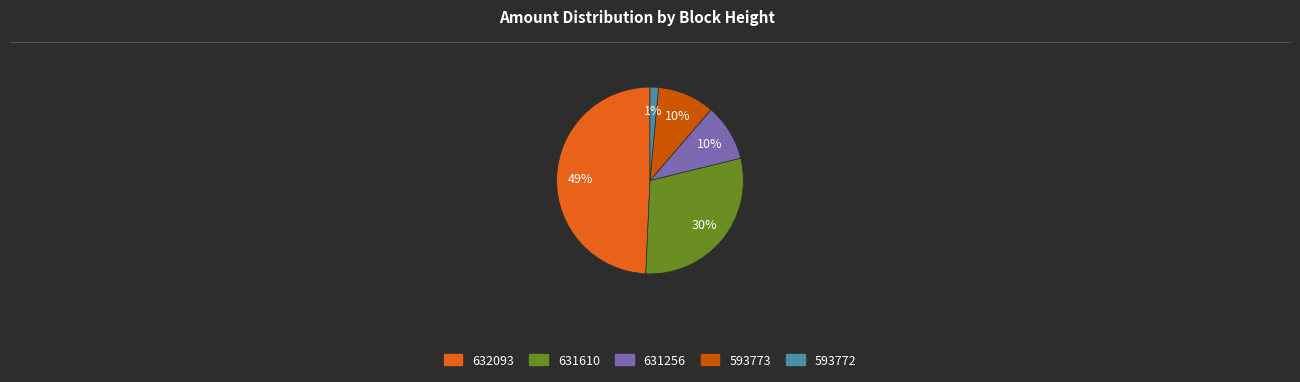

Between 632093 and 593772, which is larger?

632093